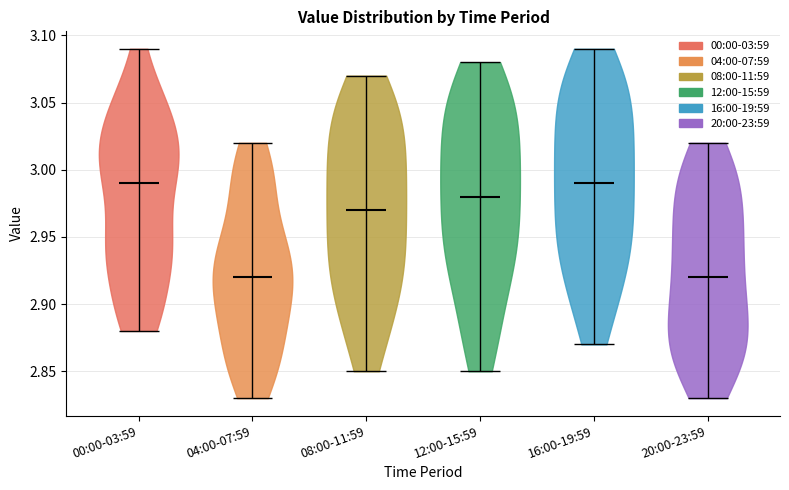

What is the highest point the violin for 08:00-11:59 reaches on the y-axis? The values are not printed on the chart, so give them approximately, as read against the axis.

3.07